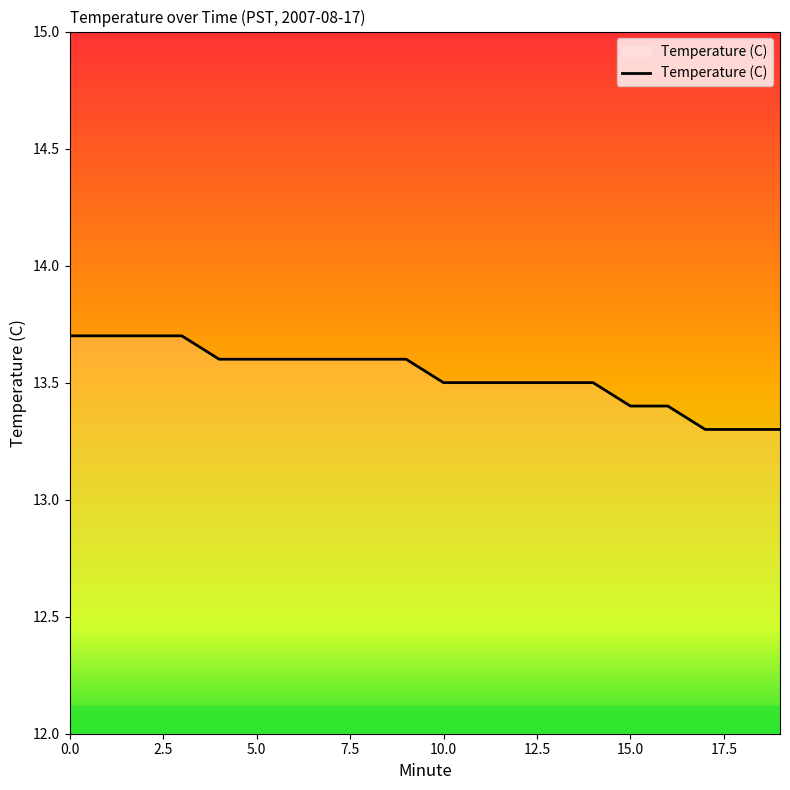

What is the minimum value shown in the chart?

13.3